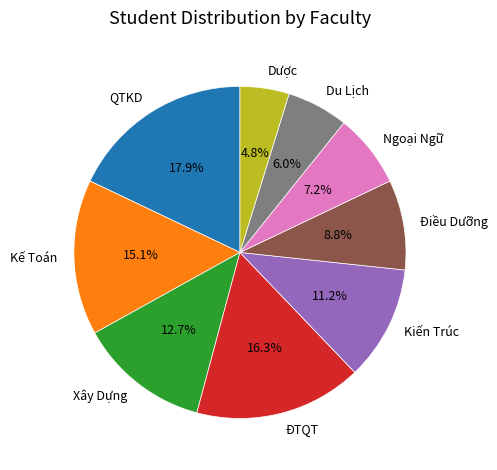

Is Dược the majority of the pie?

No